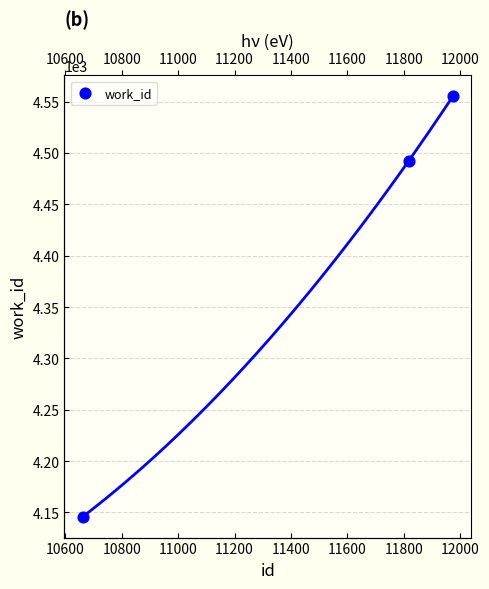

Which has a higher value, 10800 or 10600?

10800